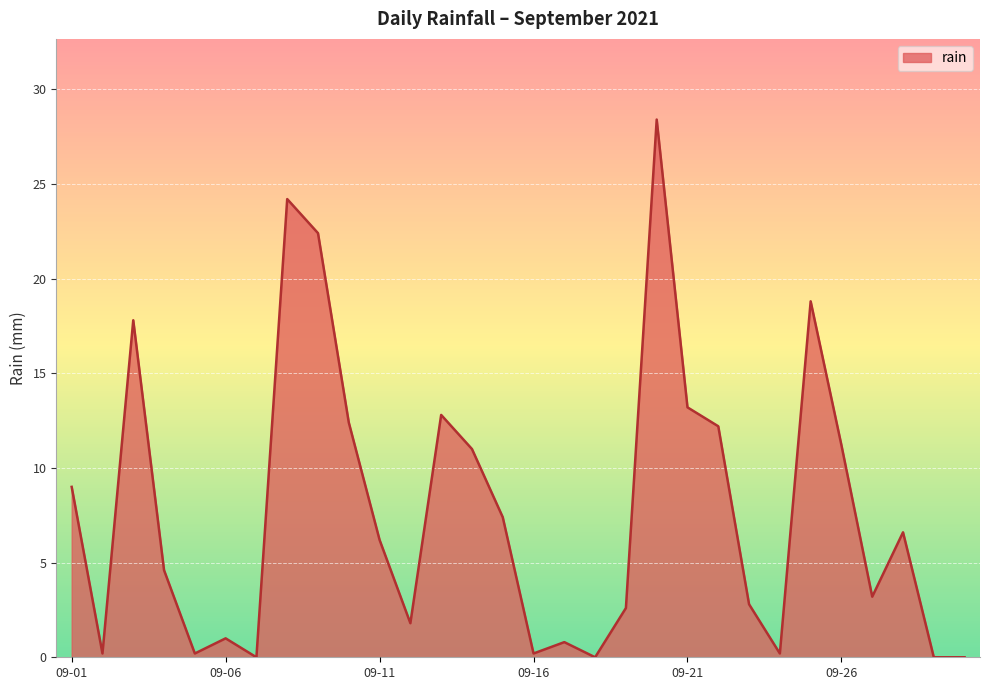

What is the greatest value displayed?

28.4